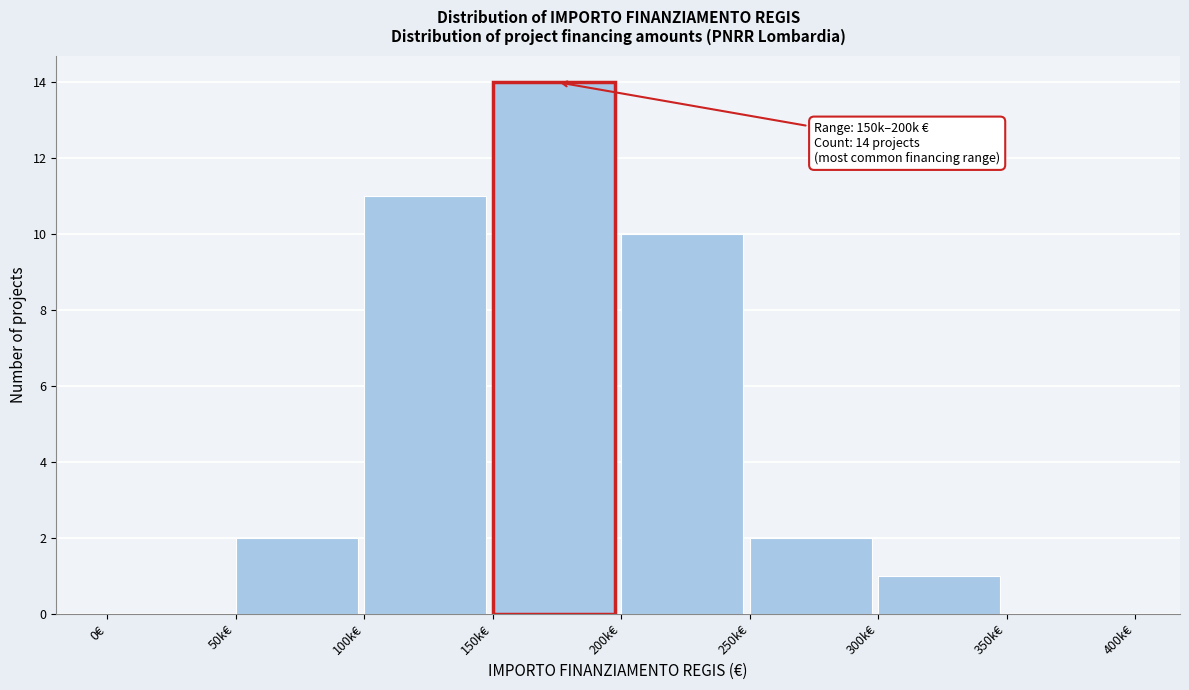

Reading right to left, transcribe all the data shown in this chart.

350k€=0	300k€=1	250k€=2	200k€=10	150k€=14	100k€=11	50k€=2	0€=0